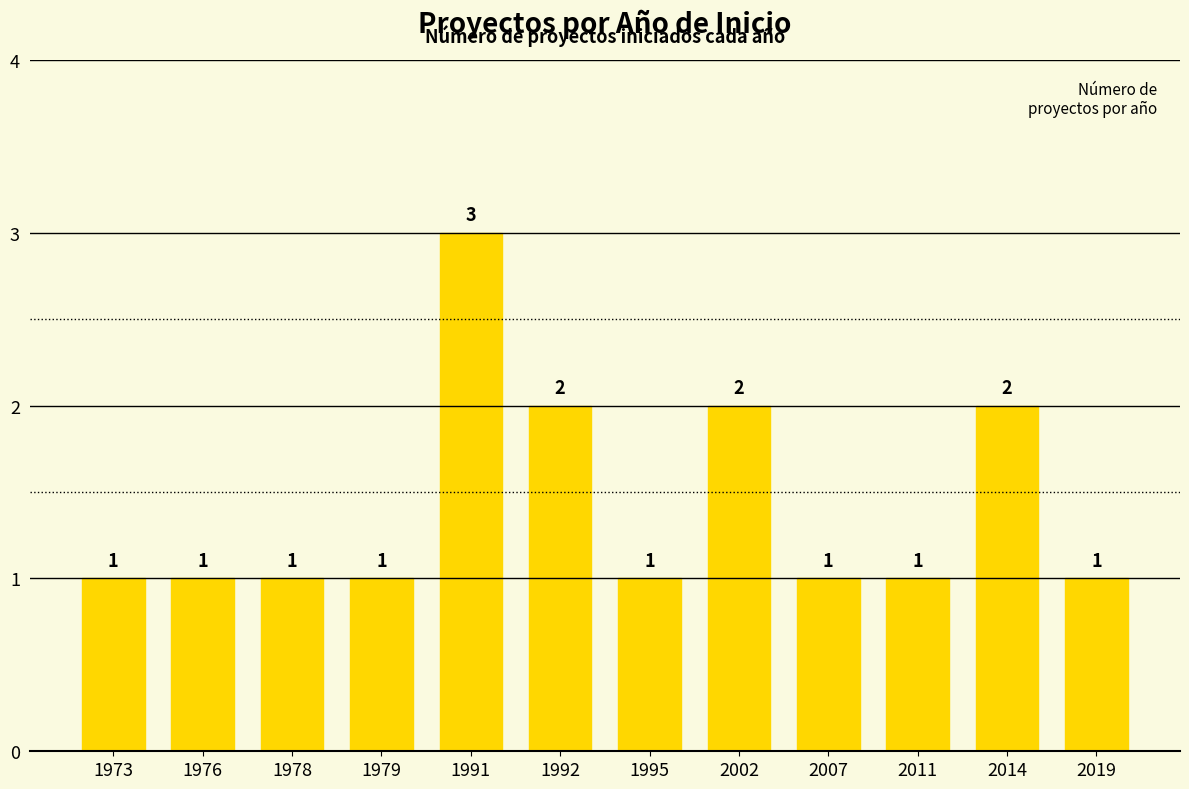

What is the minimum value shown in the chart?

1